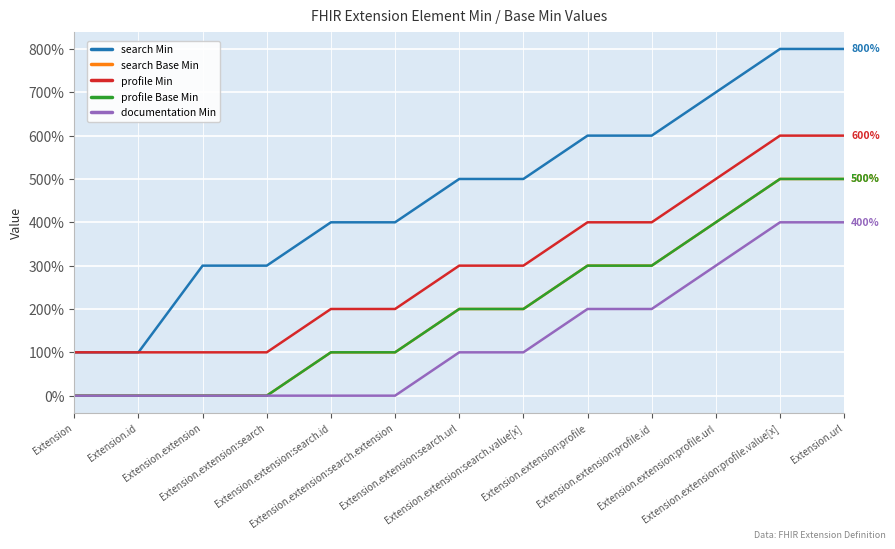

Does the chart have visible grid lines?

Yes